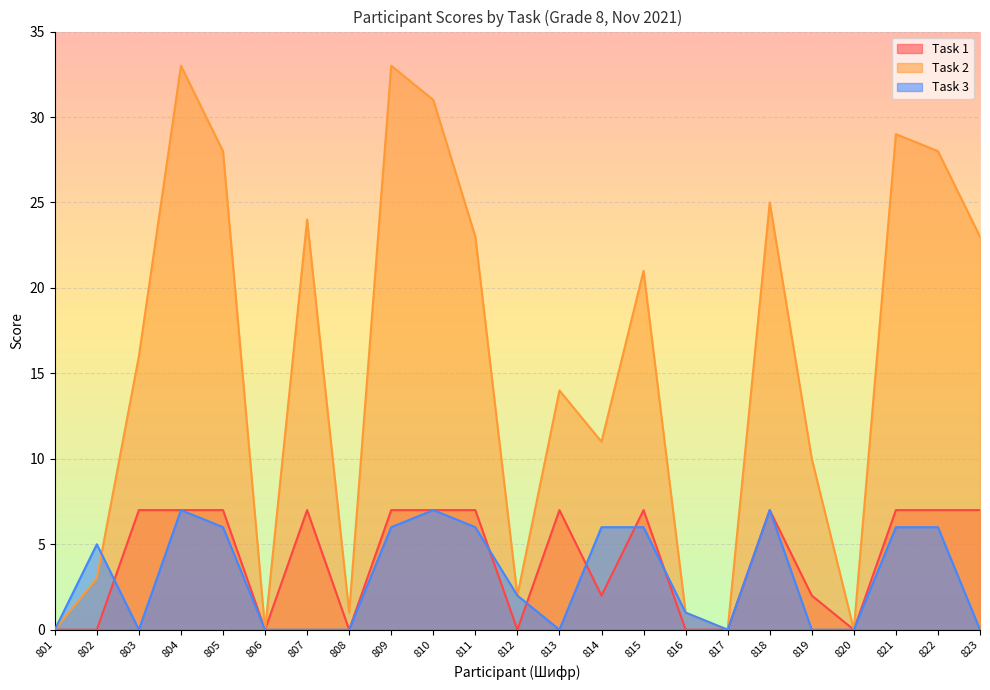

List the series in order of their peak value, highest first.

Task 2, Task 1, Task 3